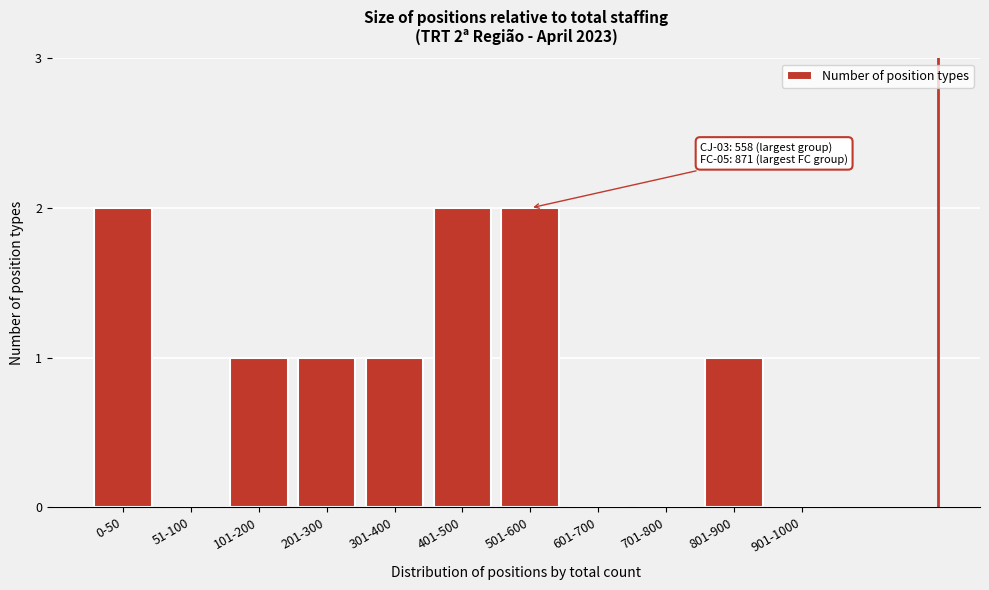

Reading right to left, extract all data points from this chart.

901-1000=0	801-900=1	701-800=0	601-700=0	501-600=2	401-500=2	301-400=1	201-300=1	101-200=1	51-100=0	0-50=2